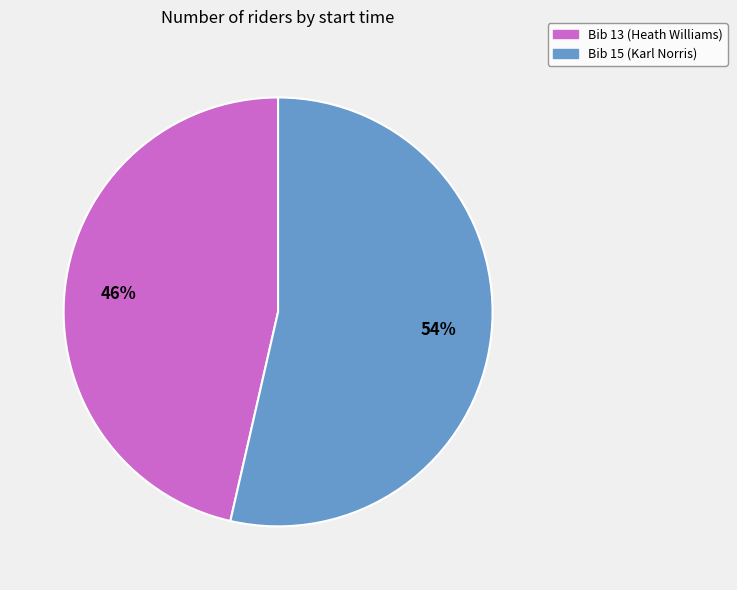

How many segments does this pie chart have?

2